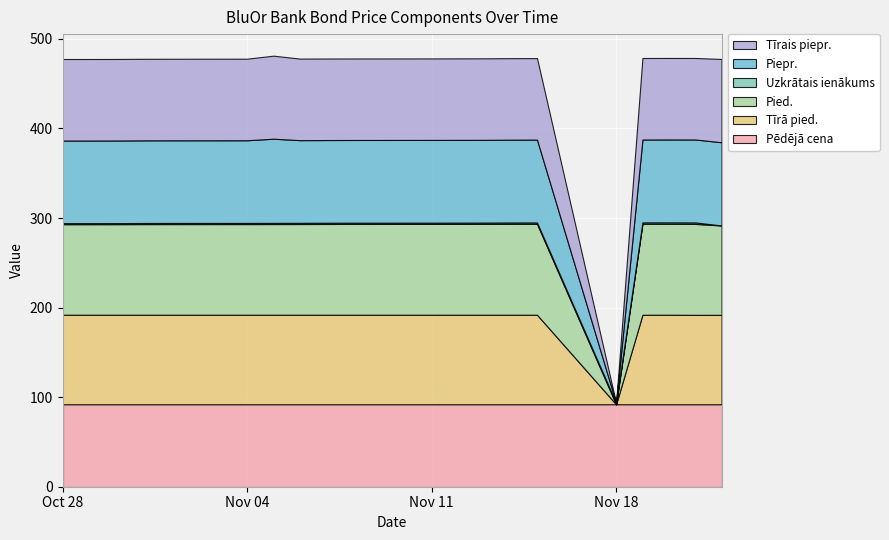

Which label corresponds to the smallest value in the chart?

2024-11-18